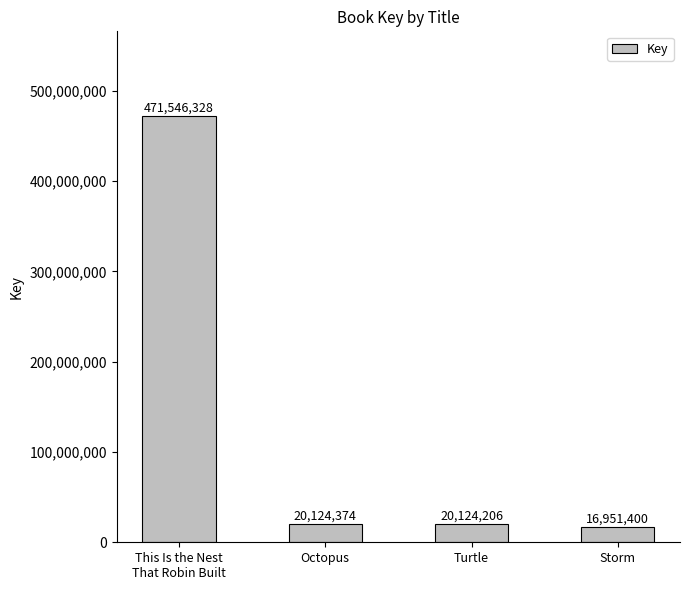

At which label is the value closest to 244248864?

Octopus